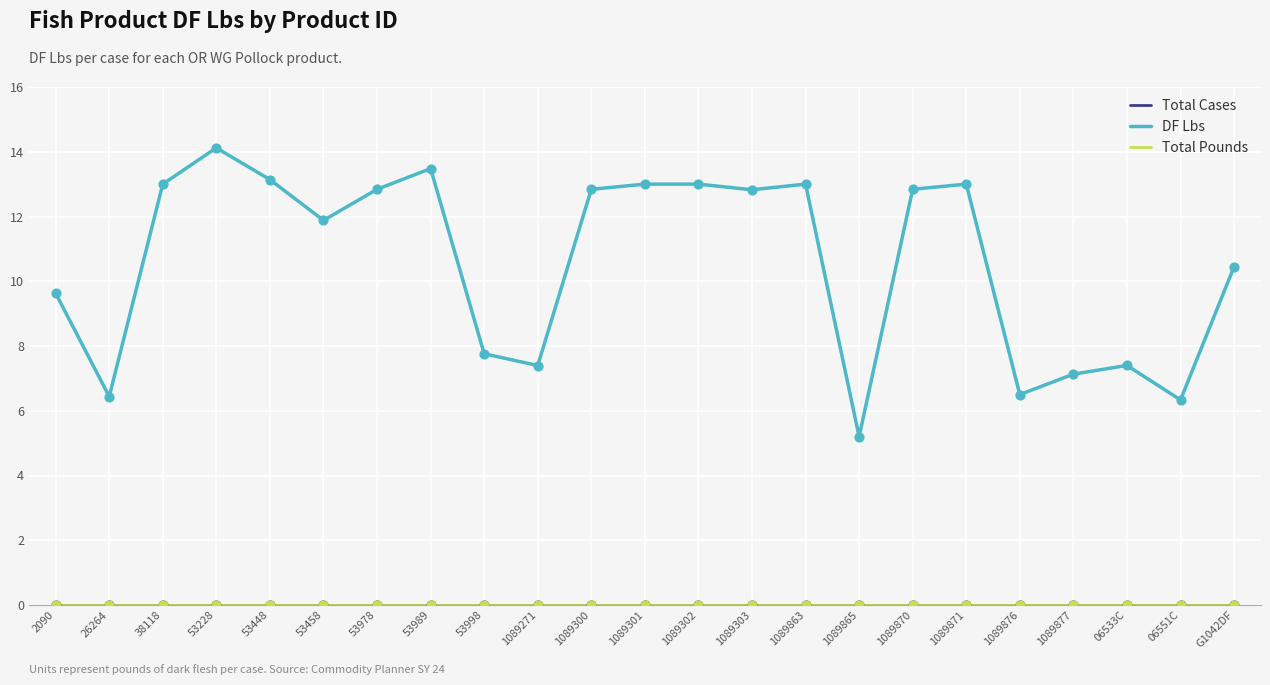

What is the total value across all series at 53448?

13.1